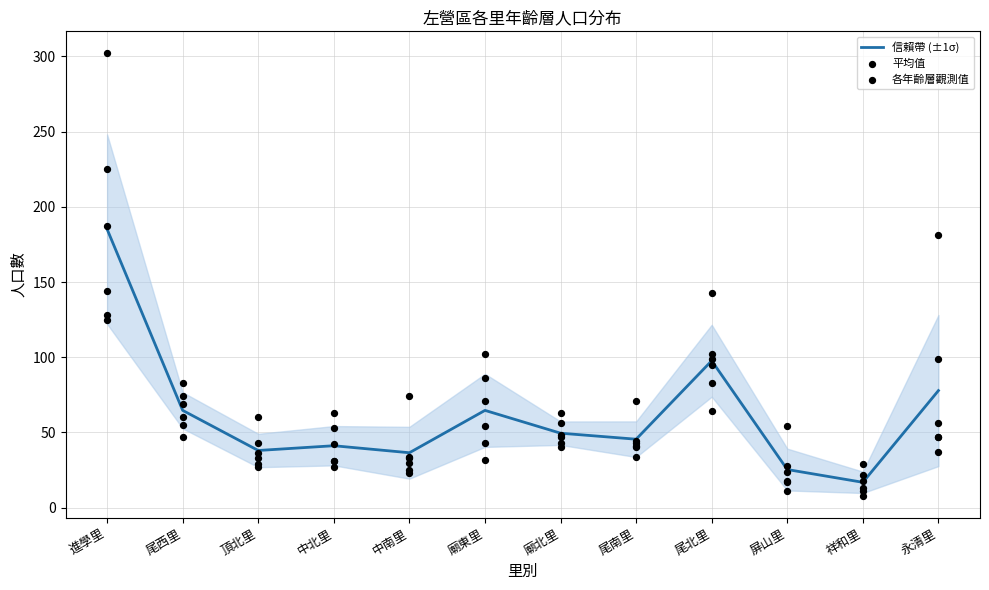

At how many categories does at least one series exceed 27?

12